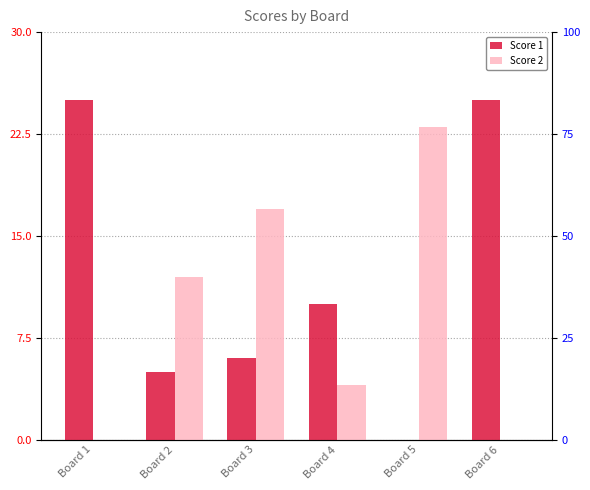

Reading right to left, transcribe all the data shown in this chart.

Score 1: Board 6=25	Board 5=0	Board 4=10	Board 3=6	Board 2=5	Board 1=25
Score 2: Board 6=0	Board 5=23	Board 4=4	Board 3=17	Board 2=12	Board 1=0